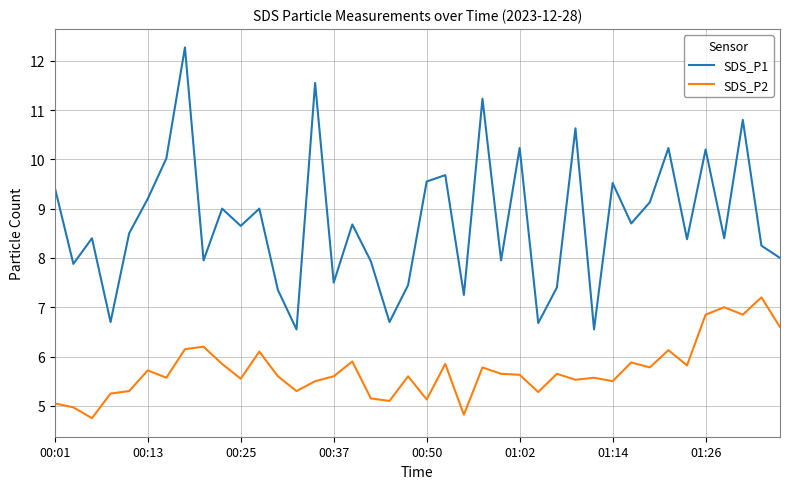

True or false: SDS_P1 and SDS_P2 intersect in this chart.

False